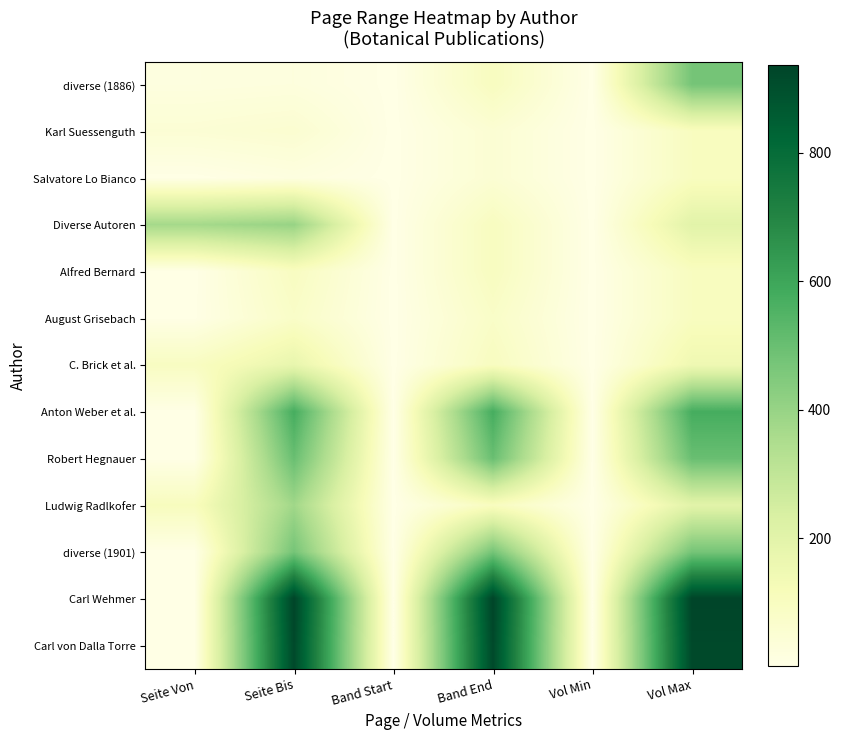

Reading left to right, what are all the values shown in this chart?

diverse (1886): Seite Von=19	Seite Bis=23	Band Start=1	Band End=100	Vol Min=1	Vol Max=474
Karl Suessenguth: Seite Von=46	Seite Bis=56	Band Start=1	Band End=50	Vol Min=1	Vol Max=100
Salvatore Lo Bianco: Seite Von=1	Seite Bis=17	Band Start=1	Band End=50	Vol Min=1	Vol Max=100
Diverse Autoren: Seite Von=369	Seite Bis=400	Band Start=1	Band End=100	Vol Min=1	Vol Max=200
Alfred Bernard: Seite Von=1	Seite Bis=96	Band Start=1	Band End=100	Vol Min=1	Vol Max=100
August Grisebach: Seite Von=3	Seite Bis=80	Band Start=1	Band End=80	Vol Min=1	Vol Max=100
C. Brick et al.: Seite Von=95	Seite Bis=176	Band Start=1	Band End=100	Vol Min=1	Vol Max=150
Anton Weber et al.: Seite Von=1	Seite Bis=575	Band Start=1	Band End=575	Vol Min=1	Vol Max=575
Robert Hegnauer: Seite Von=1	Seite Bis=500	Band Start=1	Band End=500	Vol Min=1	Vol Max=500
Ludwig Radlkofer: Seite Von=105	Seite Bis=379	Band Start=1	Band End=100	Vol Min=1	Vol Max=200
diverse (1901): Seite Von=1	Seite Bis=474	Band Start=1	Band End=474	Vol Min=1	Vol Max=474
Carl Wehmer: Seite Von=1	Seite Bis=937	Band Start=1	Band End=937	Vol Min=1	Vol Max=937
Carl von Dalla Torre: Seite Von=1	Seite Bis=921	Band Start=1	Band End=921	Vol Min=1	Vol Max=921